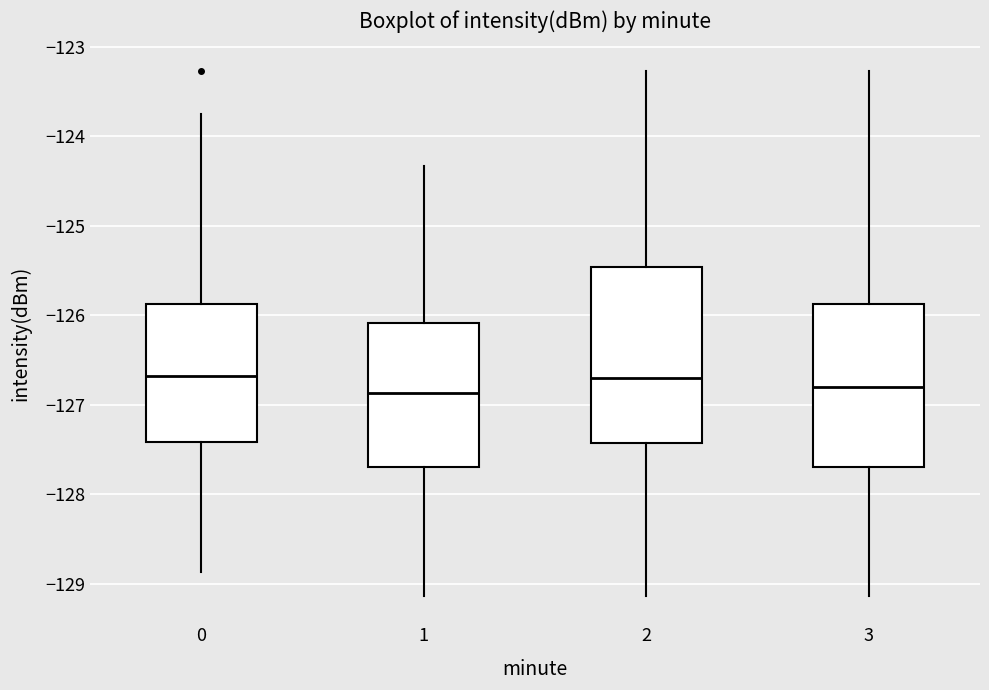

Where is the lower edge of the box at x = 0 on the y-axis? The values are not printed on the chart, so give them approximately, as read against the axis.

-127.4